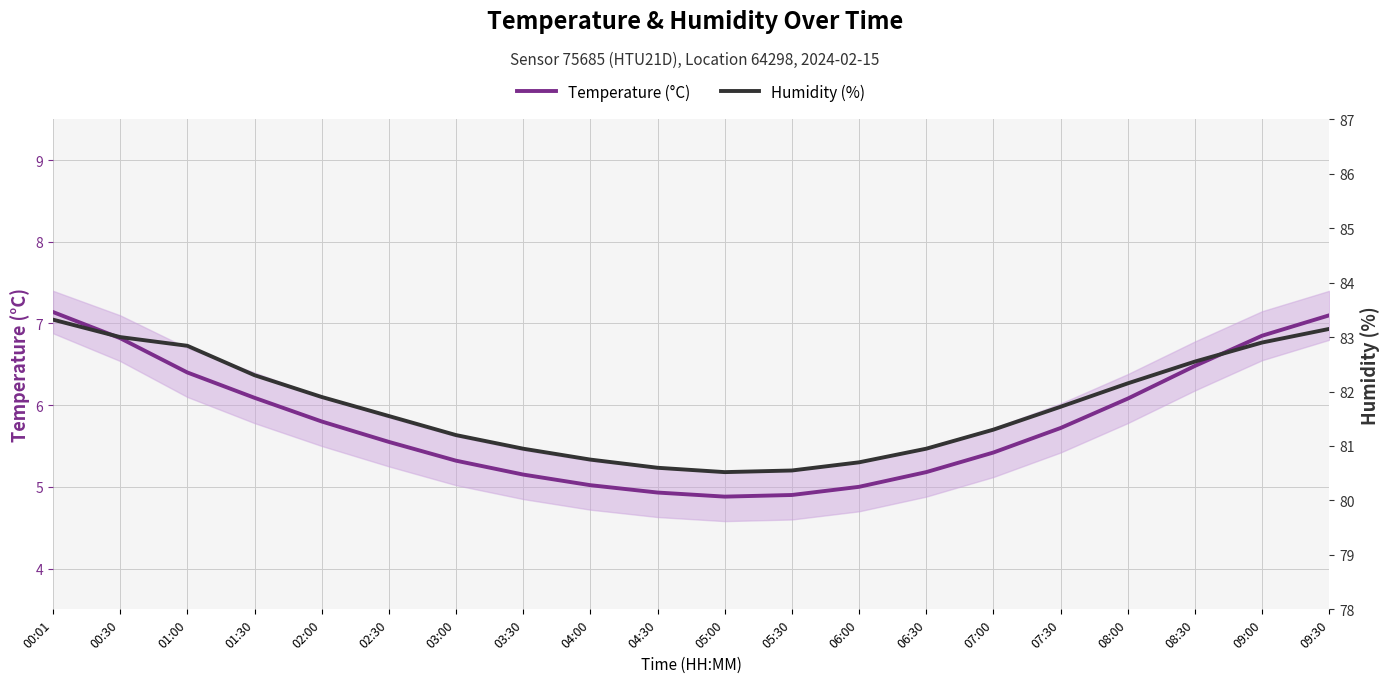

True or false: Humidity (%) and Temperature (°C) intersect in this chart.

False